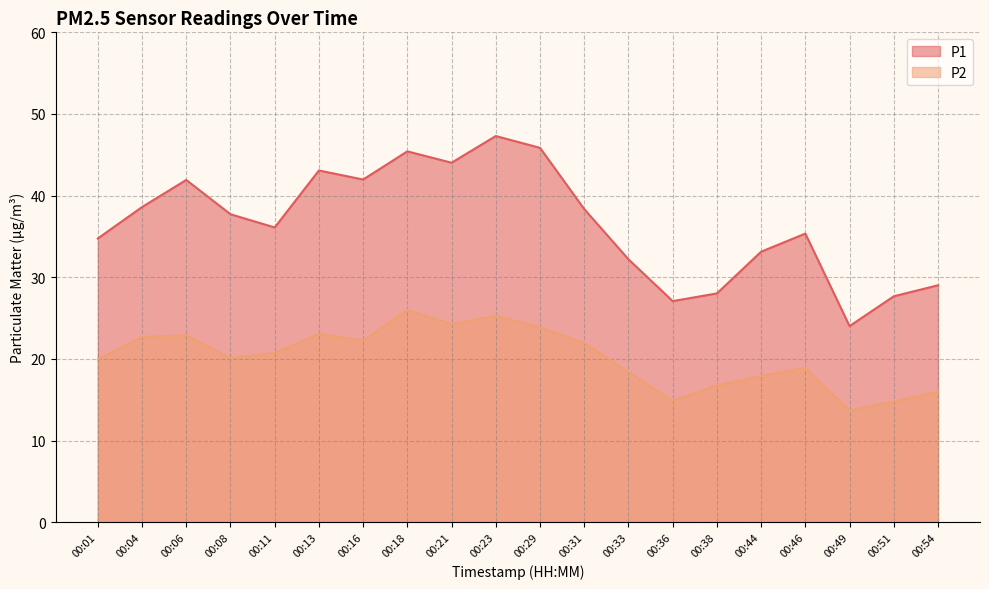

Which series has the widest spread of values?

P1